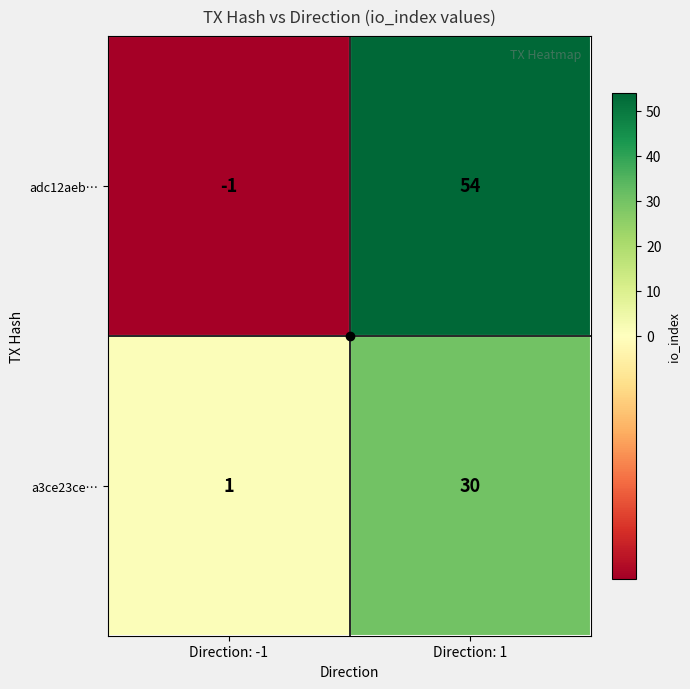

Rank the series by their maximum value, from lowest to highest.

a3ce23ce…, adc12aeb…